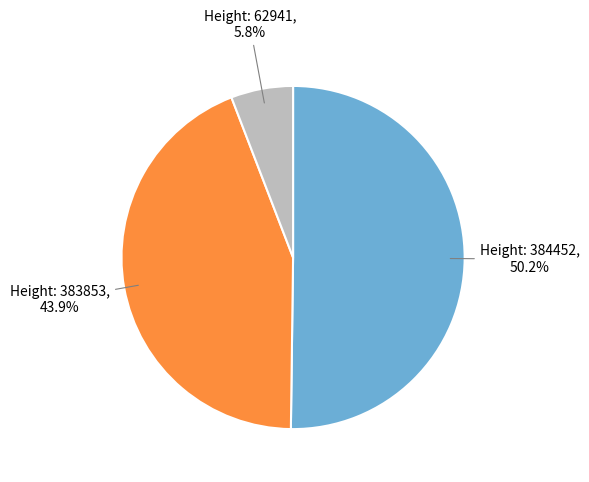

Is there a majority slice in this chart?

Yes